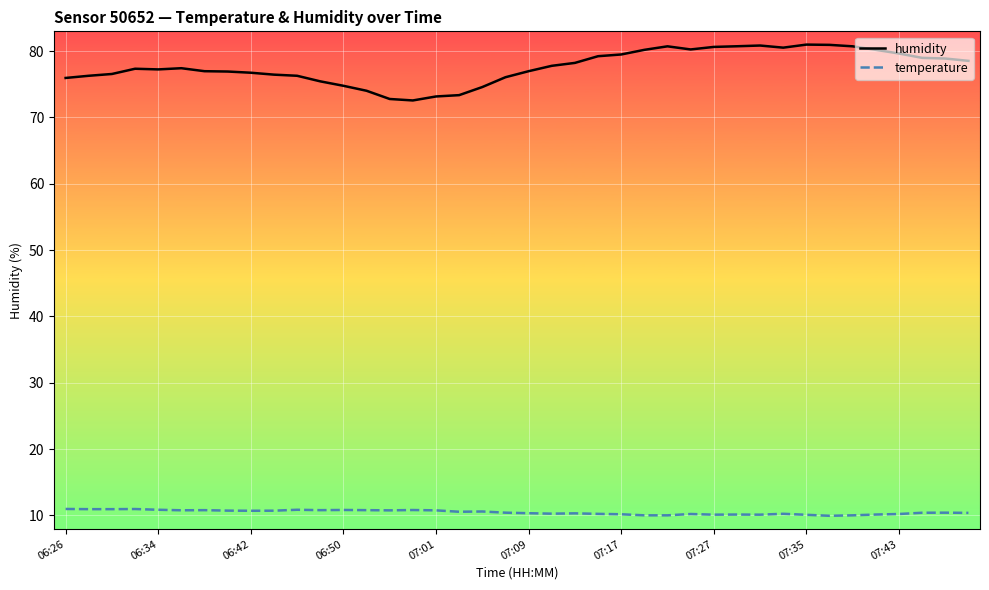

Which series has the largest range (max minus min)?

humidity